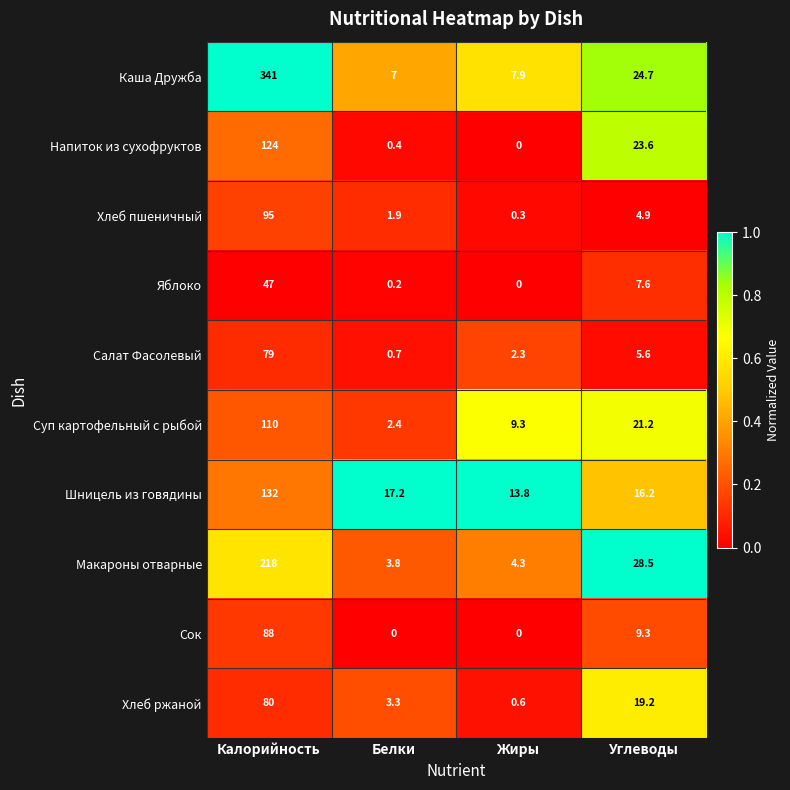

Which series has the largest total across all categories?

Каша Дружба